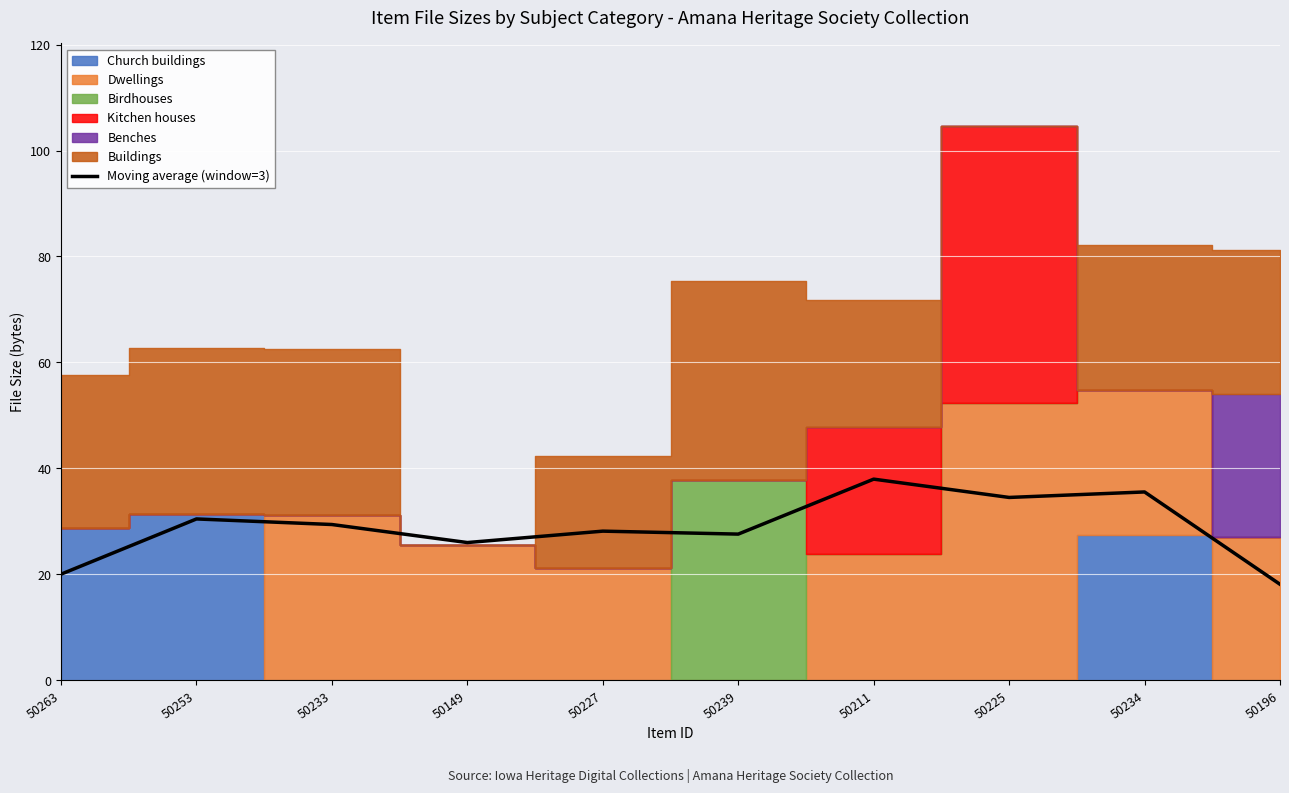

List the labels in order of value, largest first.

50211, 50234, 50225, 50253, 50233, 50227, 50239, 50149, 50263, 50196